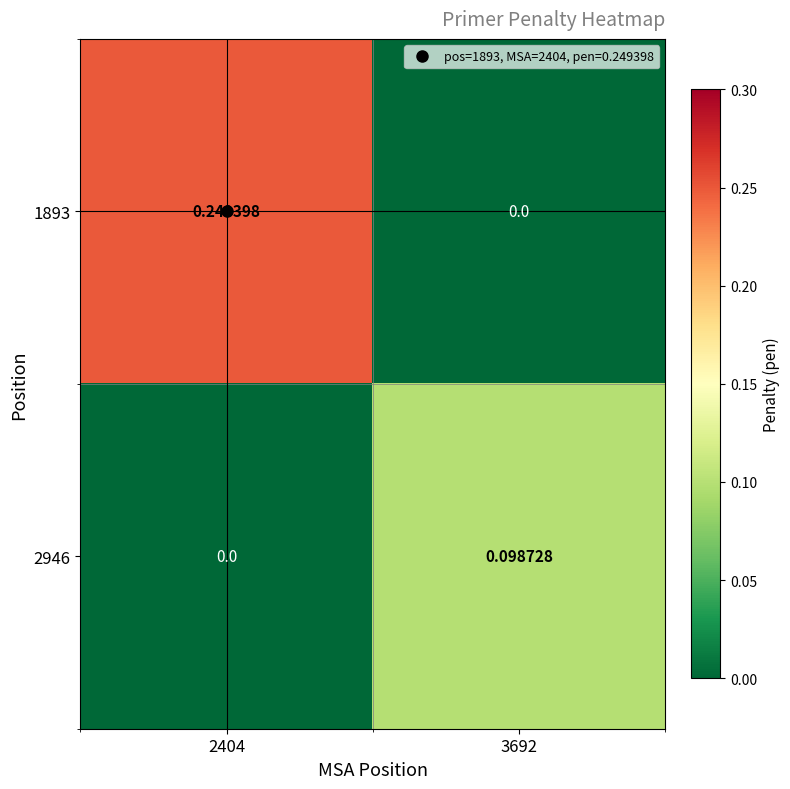

How many distinct data groups are displayed?

2